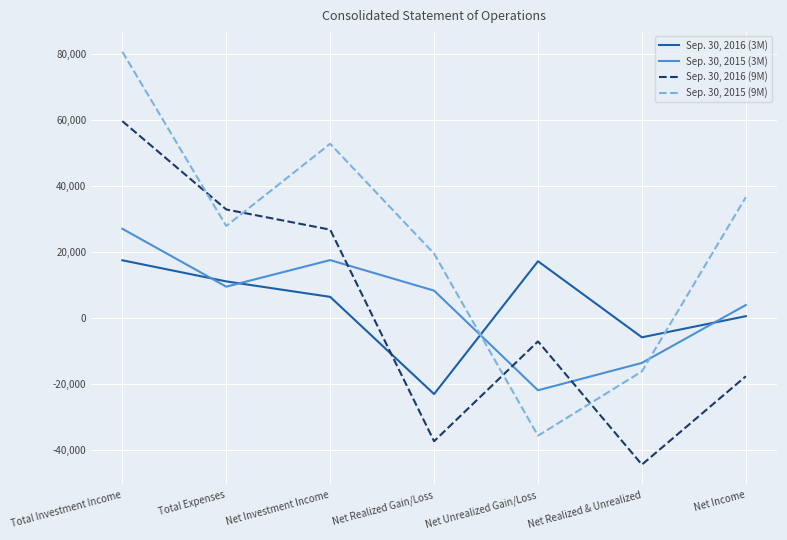

What is the sum of the Sep. 30, 2015 (3M) values at Net Unrealized Gain/Loss and Net Income?

-17949